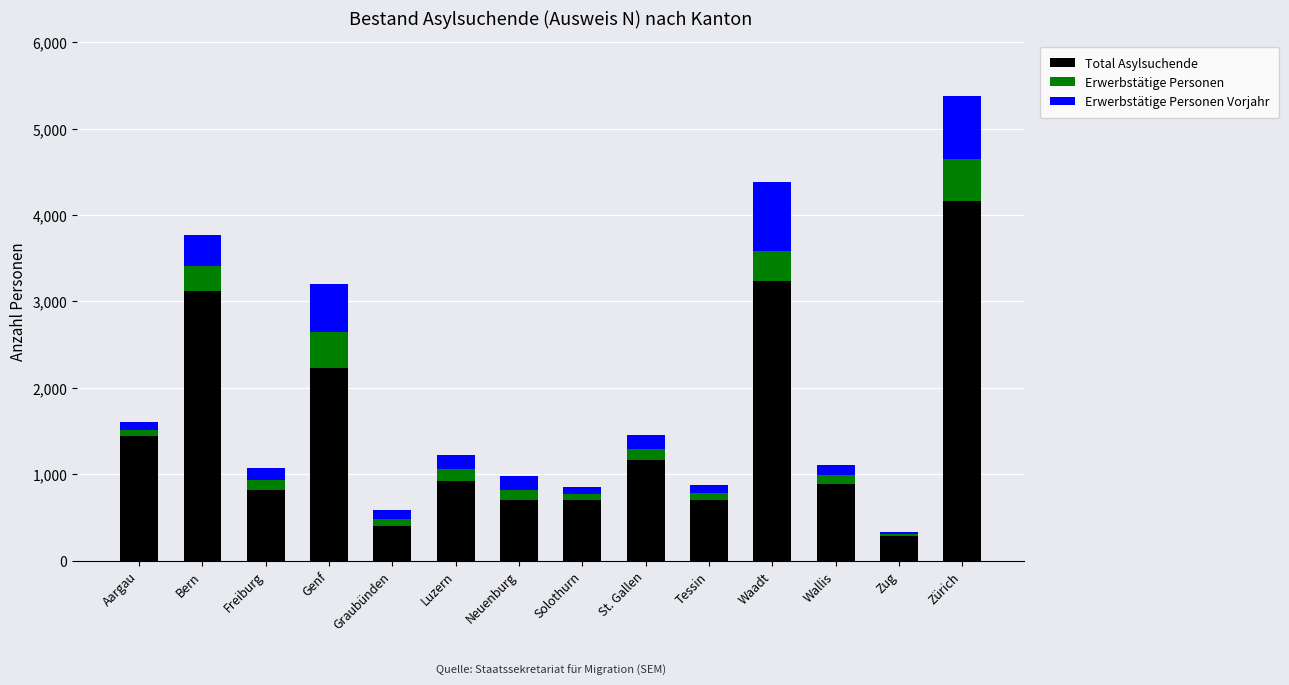

True or false: Total Asylsuchende has a value of 920 at Neuenburg.

False